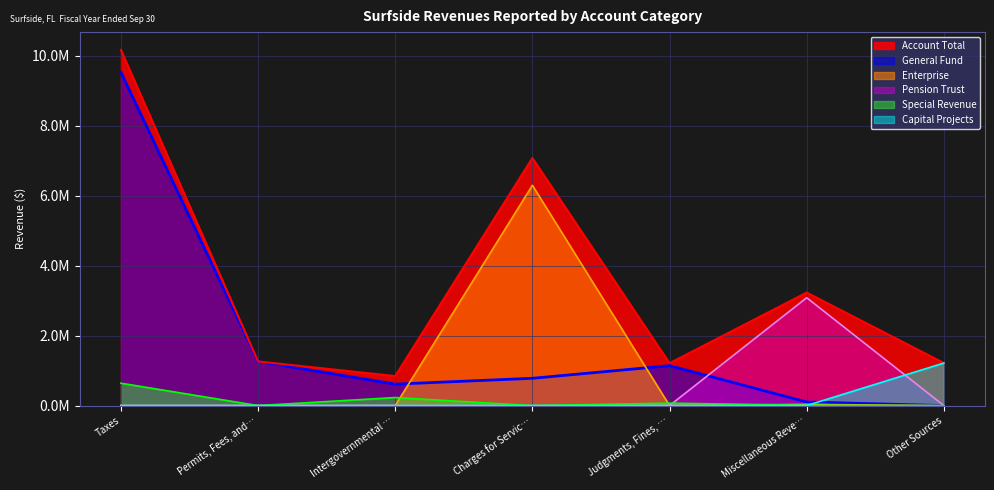

How many positive values does the Capital Projects series have?

2